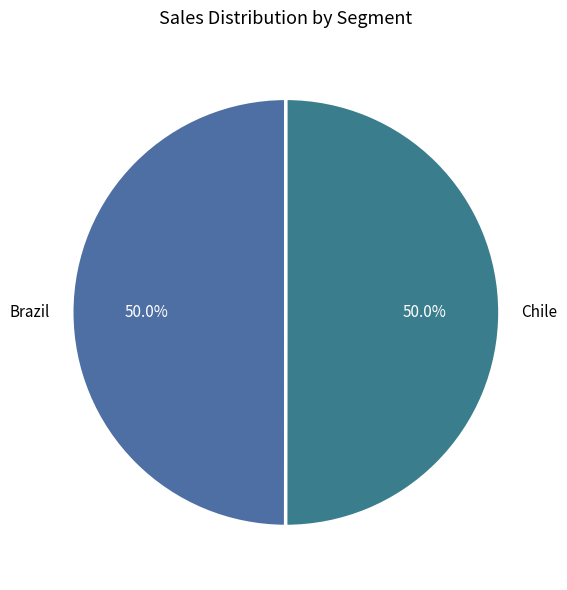

How many slices are in this pie chart?

2